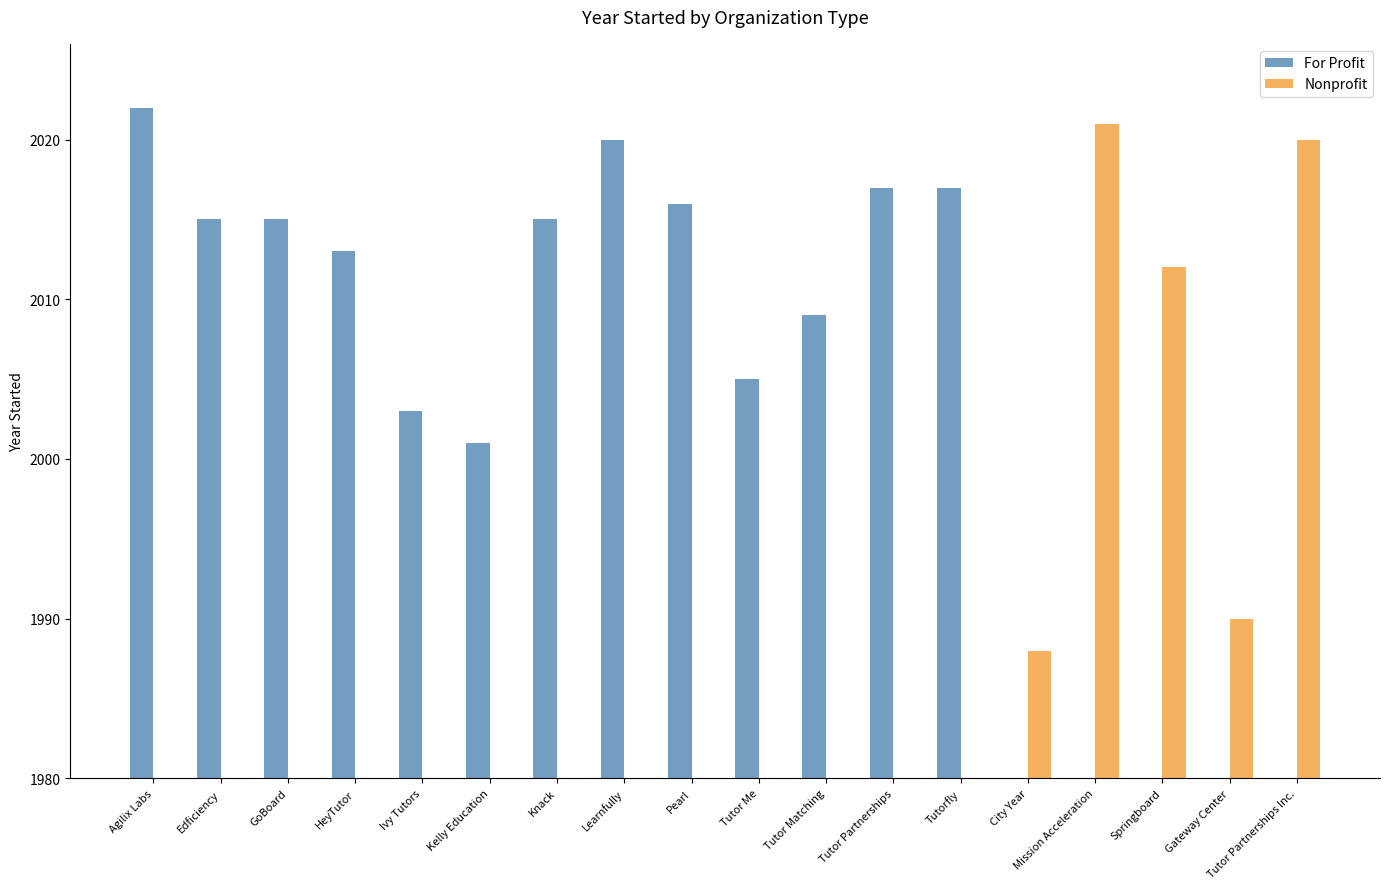

Reading left to right, extract all data points from this chart.

For Profit: Agilix Labs=2022	Edficiency=2015	GoBoard=2015	HeyTutor=2013	Ivy Tutors=2003	Kelly Education=2001	Knack=2015	Learnfully=2020	Pearl=2016	Tutor Me=2005	Tutor Matching=2009	Tutor Partnerships=2017	Tutorfly=2017	City Year=0	Mission Acceleration=0	Springboard=0	Gateway Center=0	Tutor Partnerships Inc.=0
Nonprofit: Agilix Labs=0	Edficiency=0	GoBoard=0	HeyTutor=0	Ivy Tutors=0	Kelly Education=0	Knack=0	Learnfully=0	Pearl=0	Tutor Me=0	Tutor Matching=0	Tutor Partnerships=0	Tutorfly=0	City Year=1988	Mission Acceleration=2021	Springboard=2012	Gateway Center=1990	Tutor Partnerships Inc.=2020